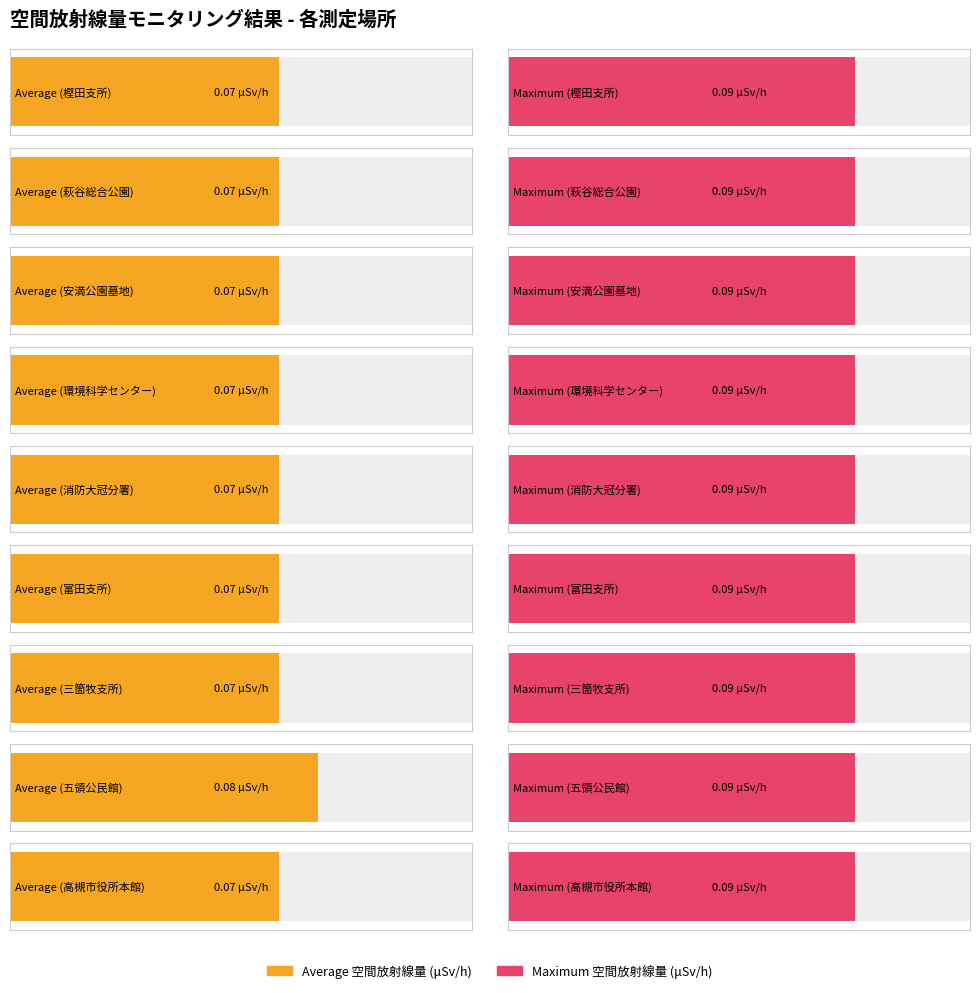

What is the value of the Maximum utilization bar at the 1st from the left?

0.1